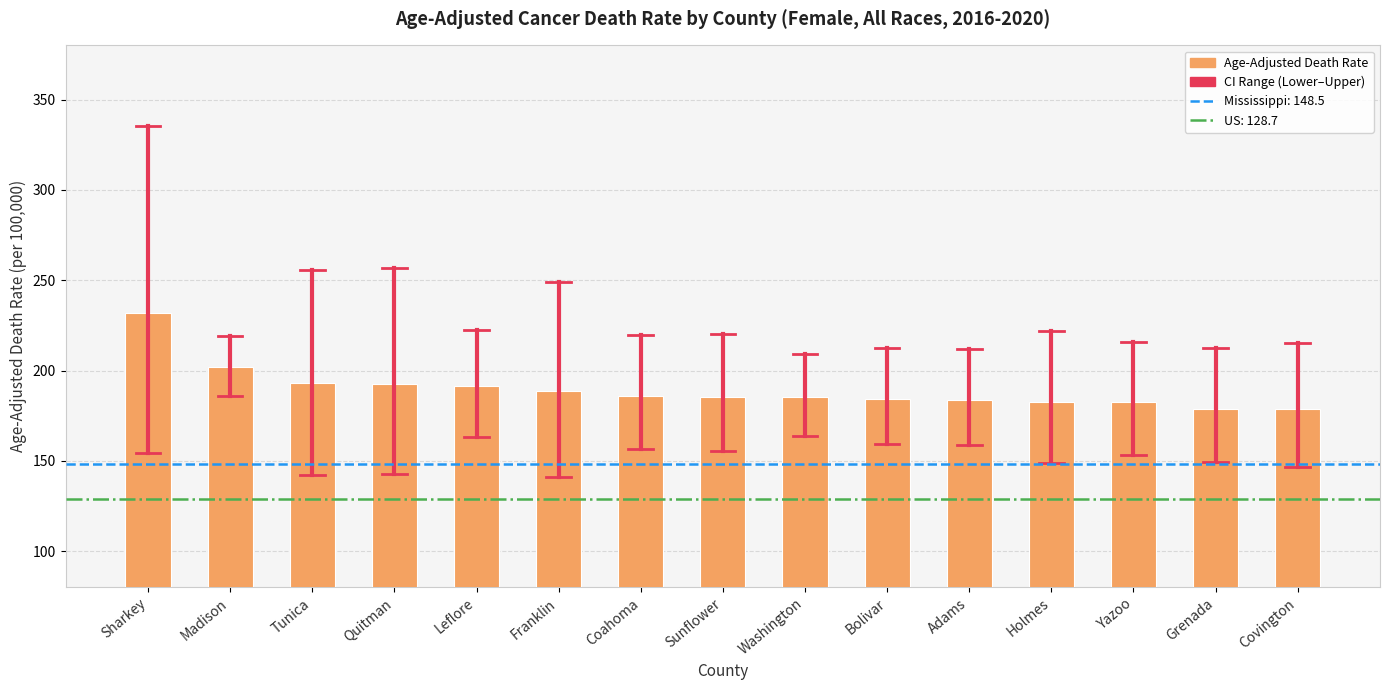

What is the minimum value shown in the chart?

178.5